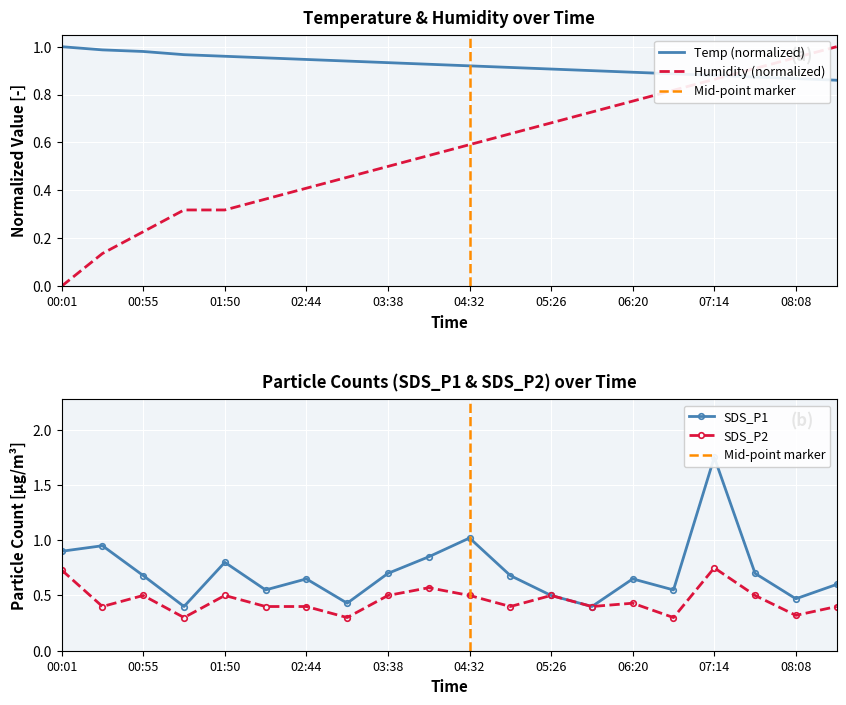

At which category does the chart reach its peak across all series?

07:14